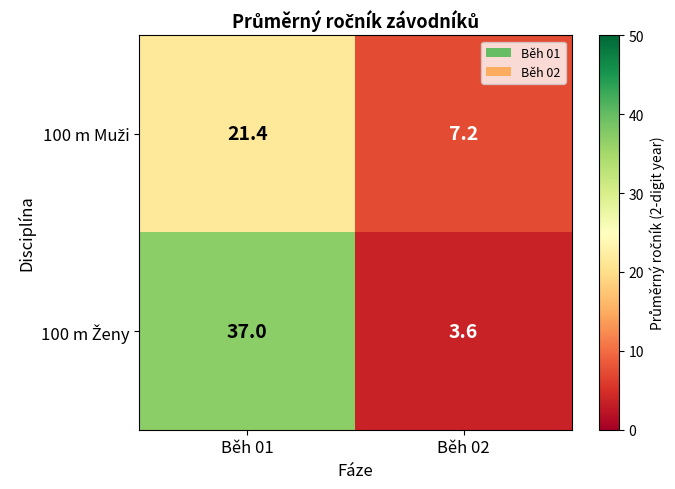

At which category is the sum across all series the highest?

Běh 01